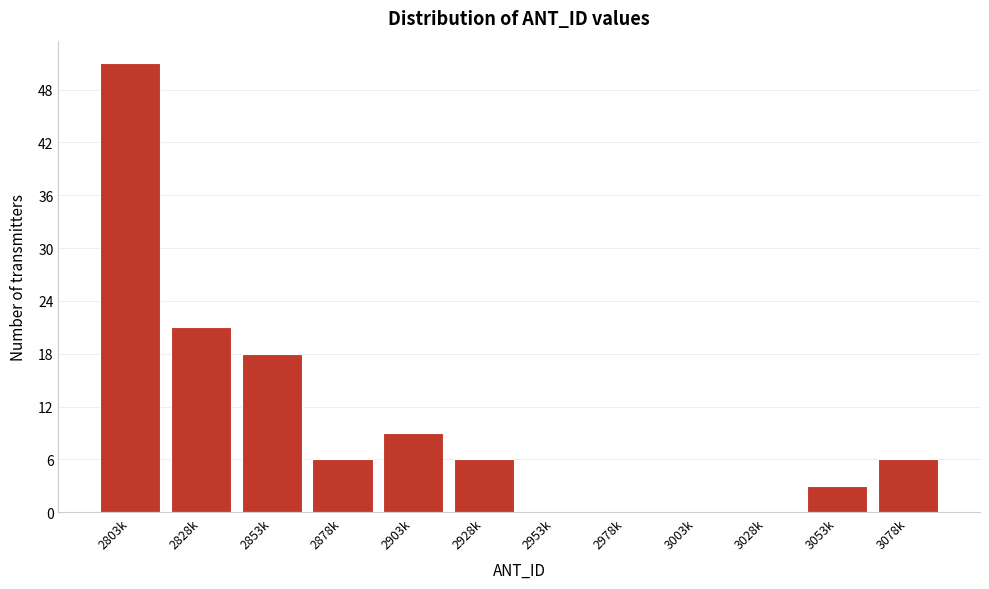

Reading left to right, transcribe all the data shown in this chart.

2803k=51	2828k=21	2853k=18	2878k=6	2903k=9	2928k=6	2953k=0	2978k=0	3003k=0	3028k=0	3053k=3	3078k=6